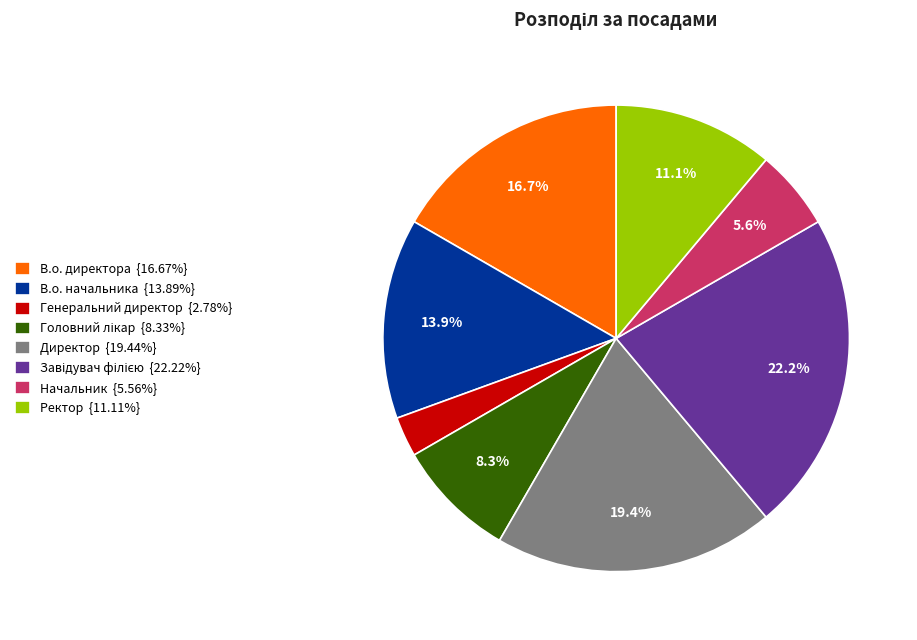

What is the total percentage of Начальник and Ректор?

16.7%